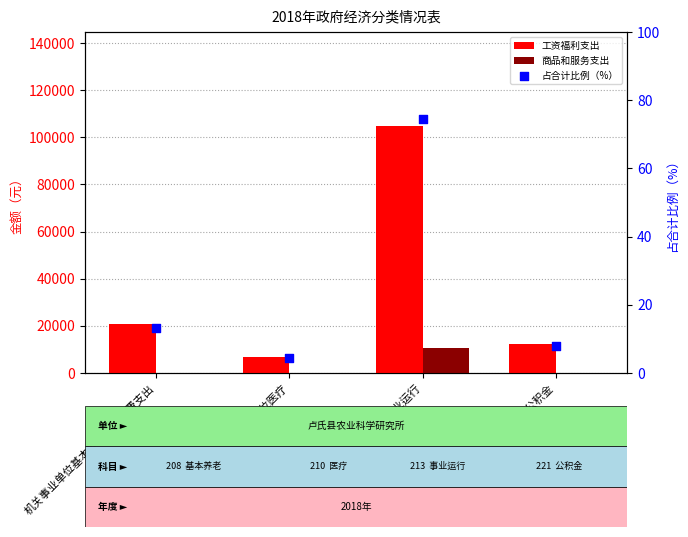

Which series contains the highest Y value?

工资福利支出